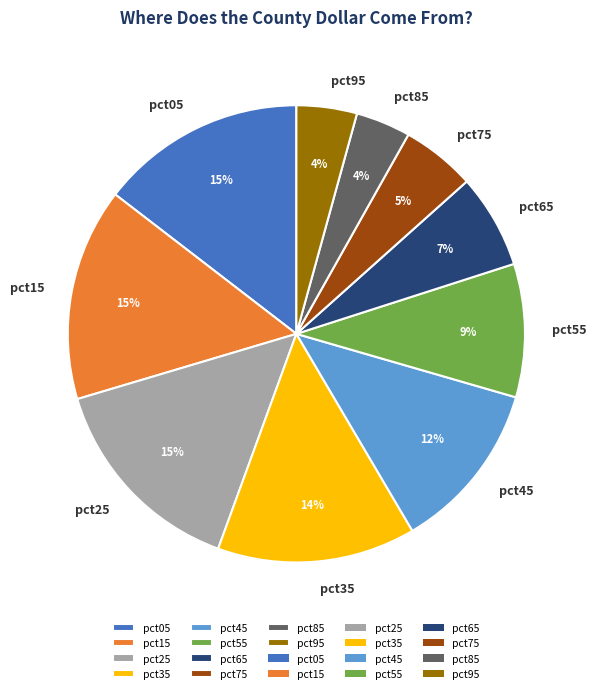

How many slices are in this pie chart?

10